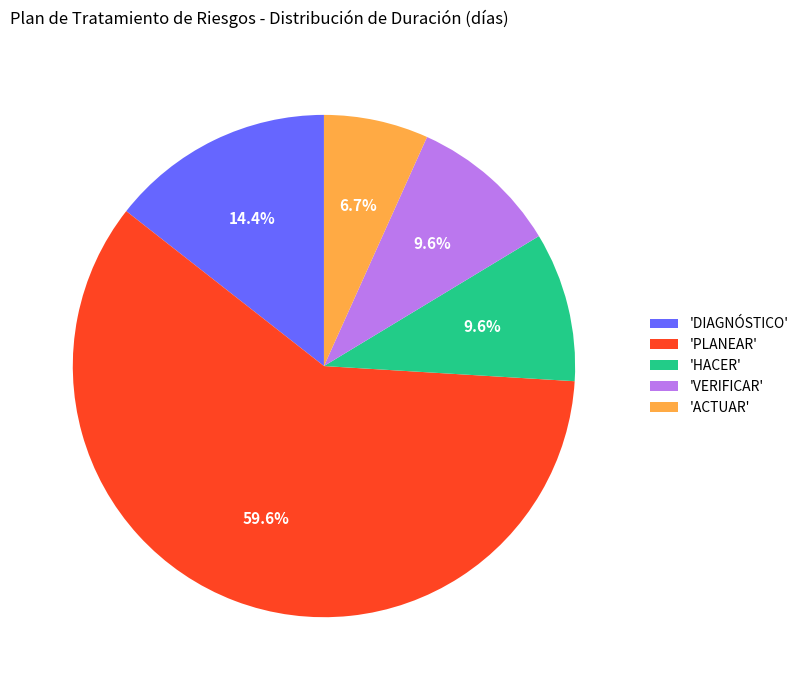

Is the sum of 'PLANEAR' and 'DIAGNÓSTICO' greater than half?

Yes